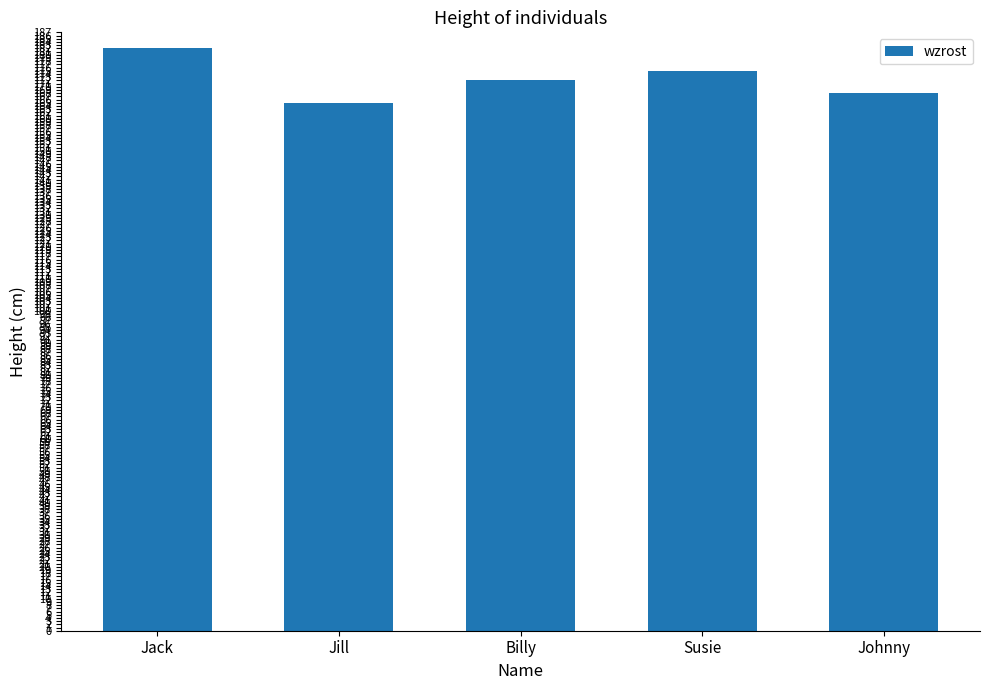

What is the change in value from Jill to Susie?

+10